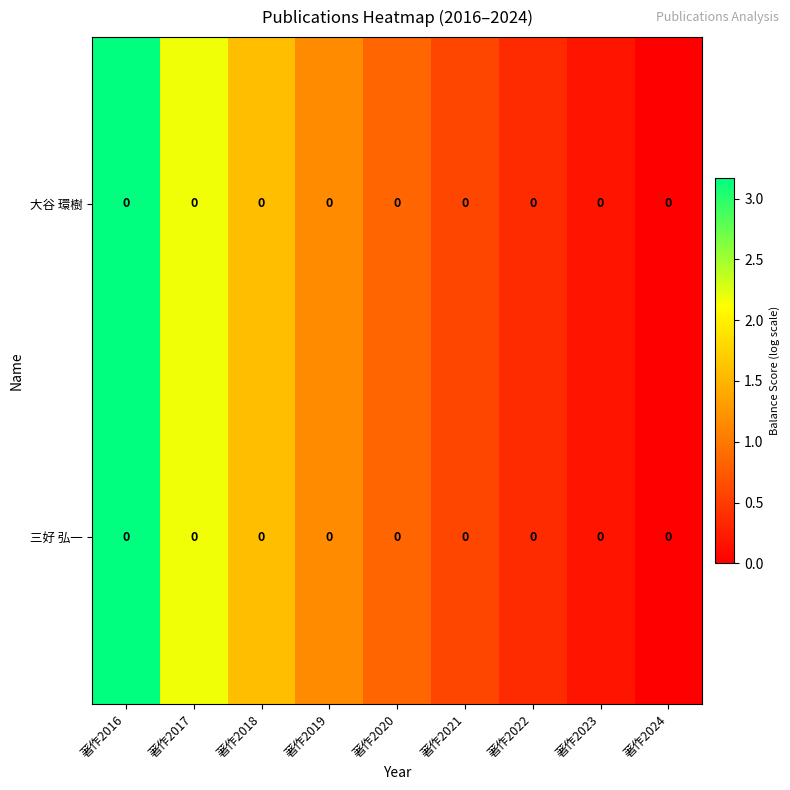

Count the number of categories in the chart.

9